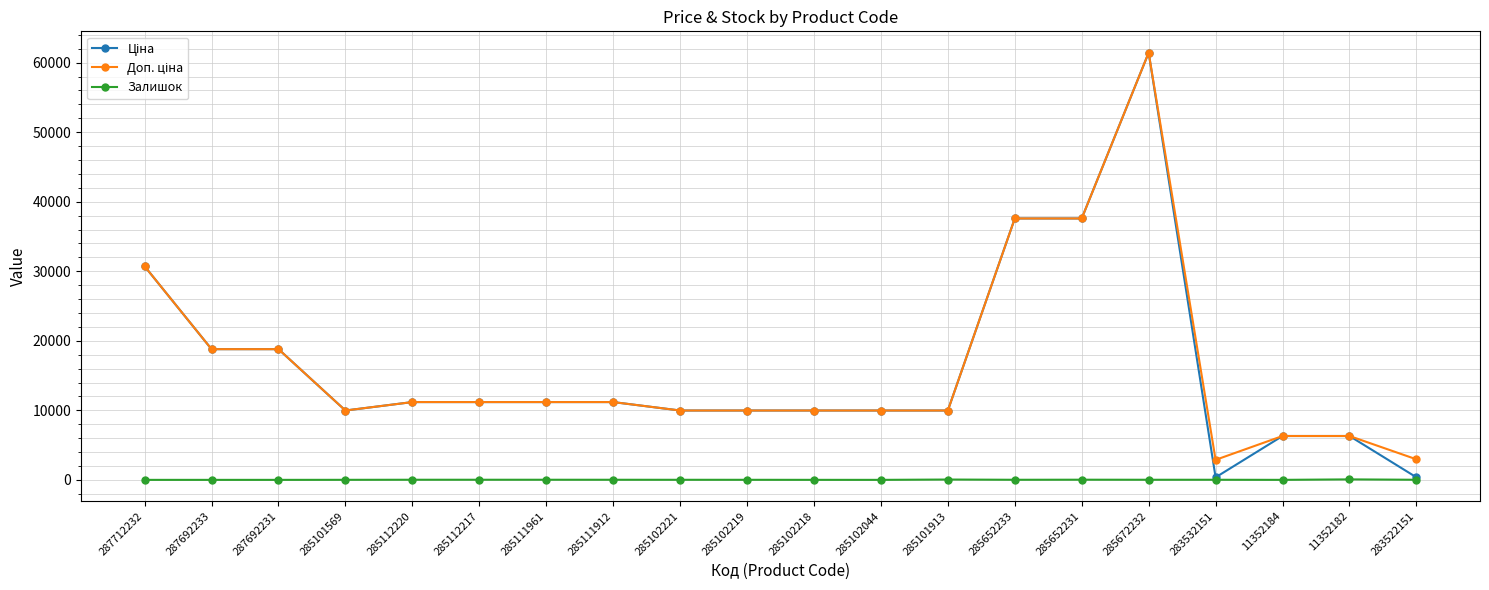

At which category is the sum across all series the highest?

285672232